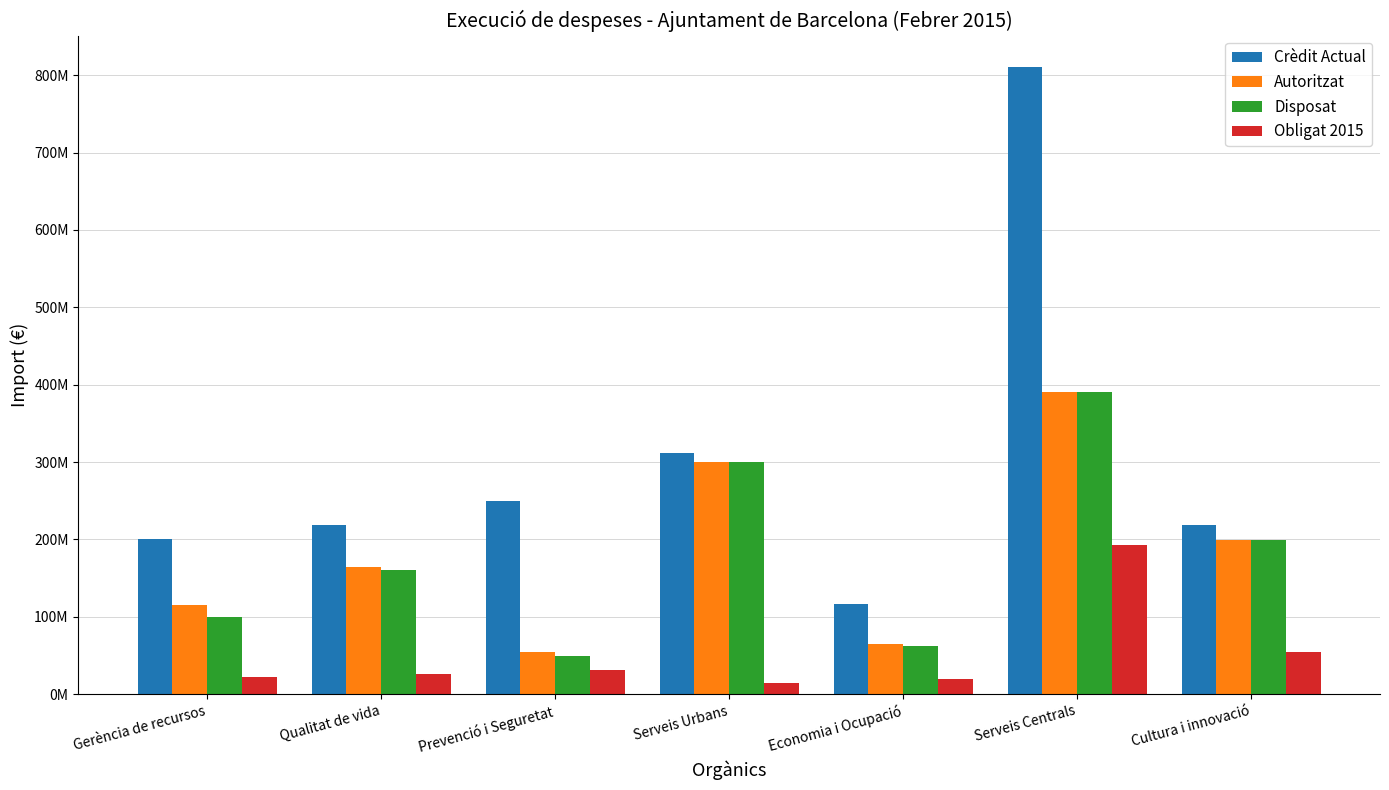

At which category does the chart reach its minimum across all series?

Serveis Urbans